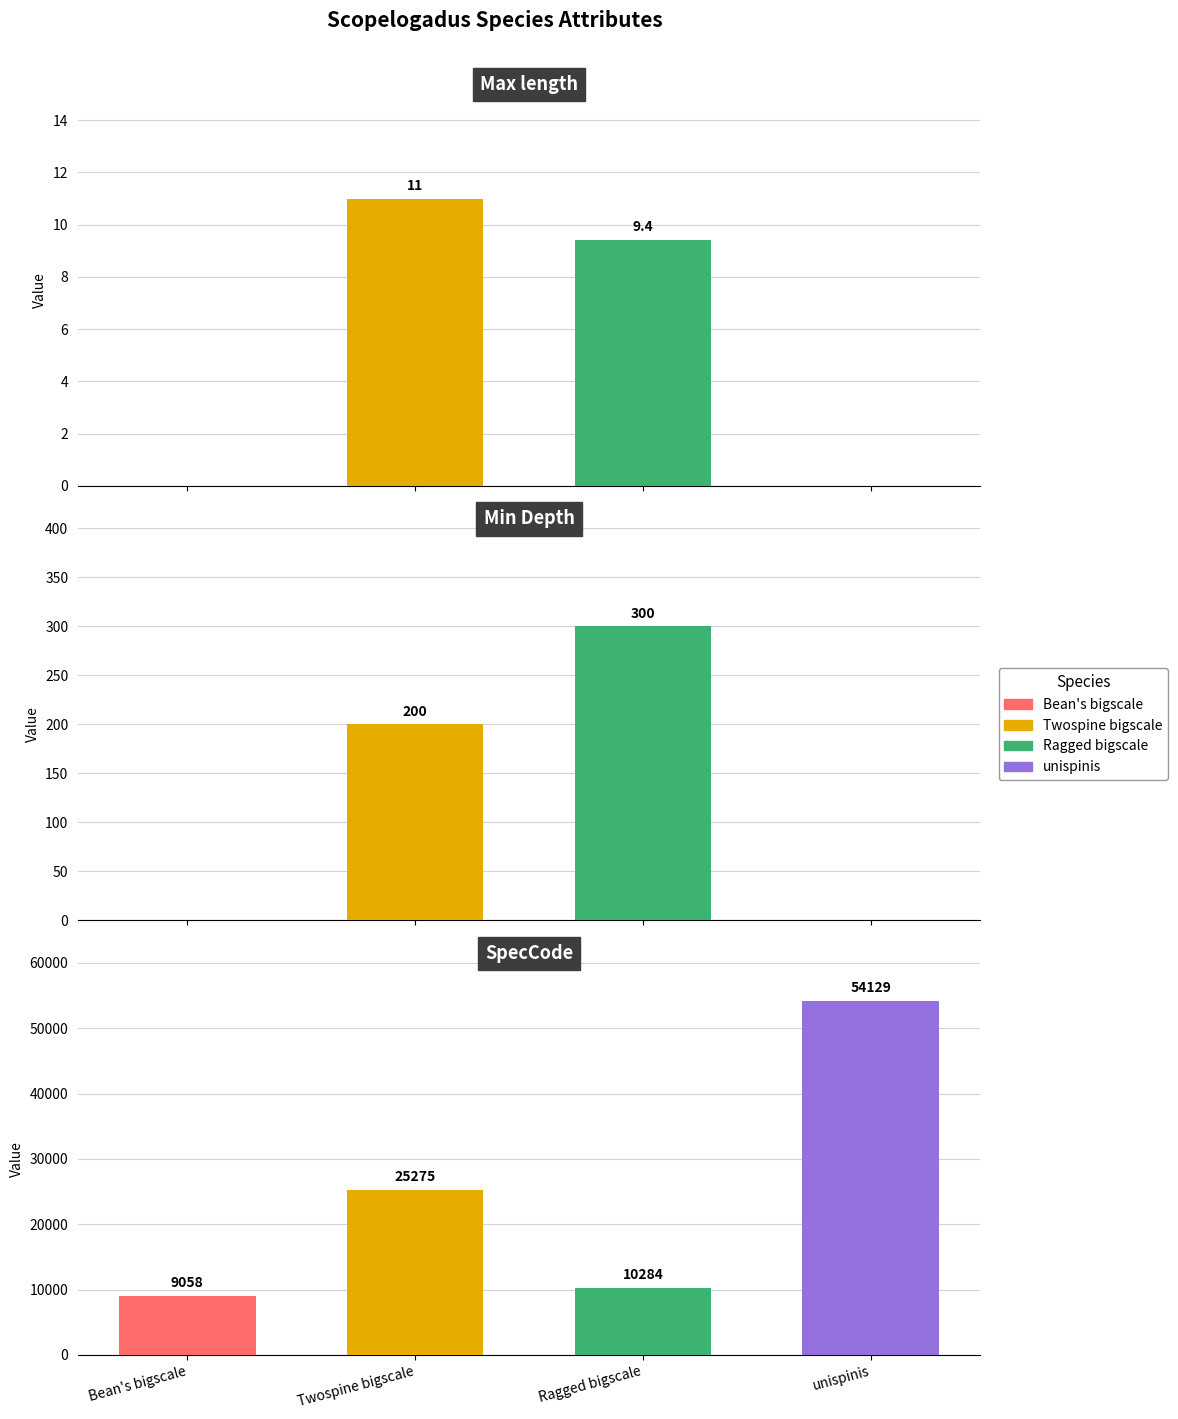

Reading left to right, list all the values displayed in this chart.

Max length: Bean's bigscale=0.0	Twospine bigscale=11.0	Ragged bigscale=9.4	unispinis=0.0
Min Depth: Bean's bigscale=0.0	Twospine bigscale=200.0	Ragged bigscale=300.0	unispinis=0.0
SpecCode: Bean's bigscale=9058.0	Twospine bigscale=25275.0	Ragged bigscale=10284.0	unispinis=54129.0